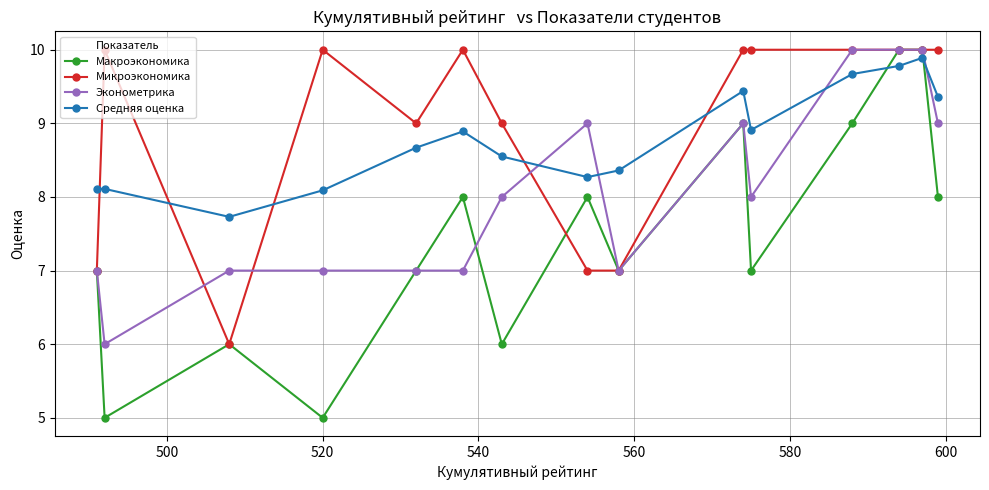

How many values in the Макроэкономика series exceed 7?

7